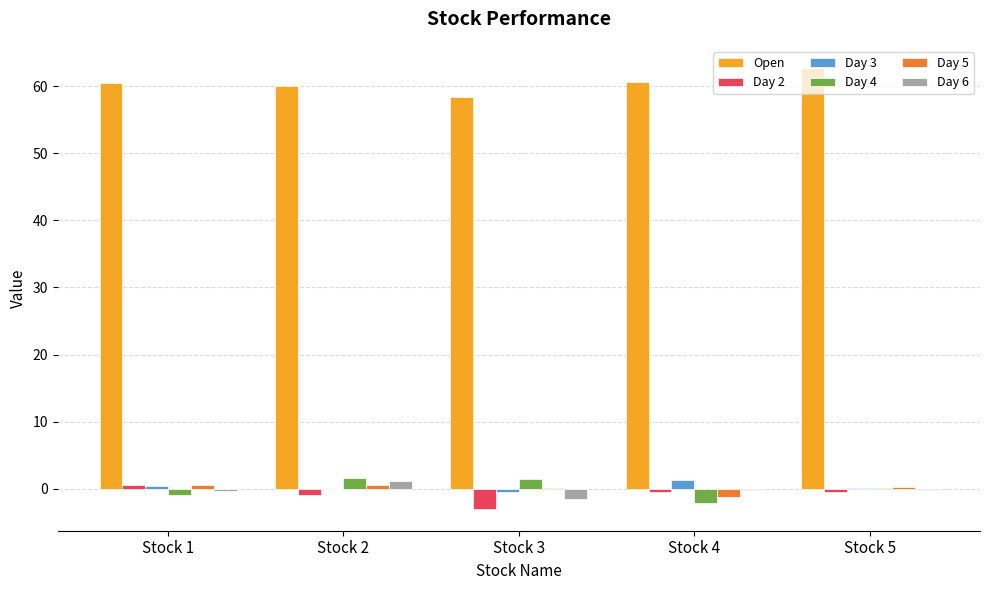

Does the chart contain stacked bars?

No